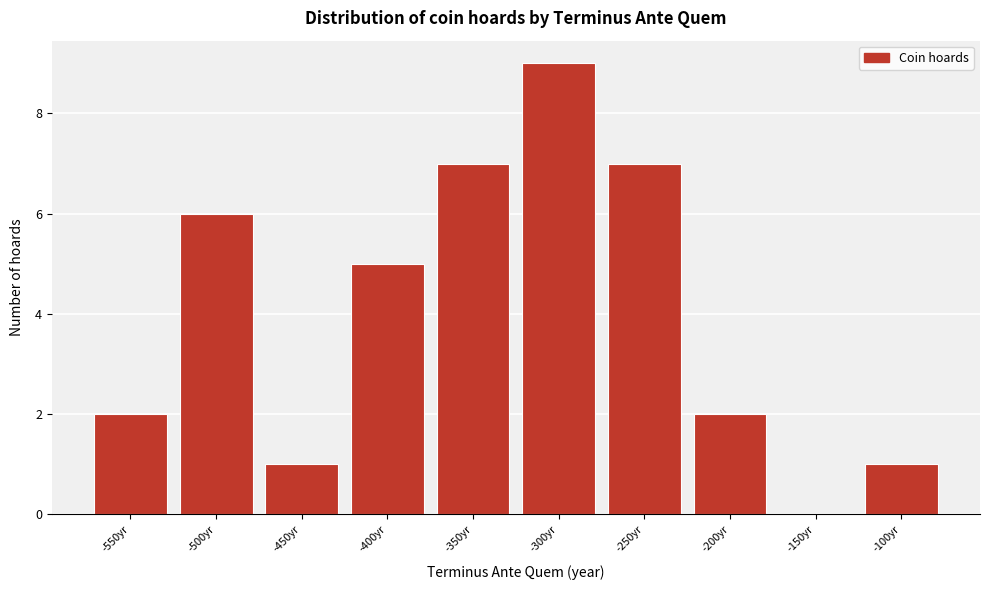

Reading left to right, transcribe all the data shown in this chart.

-550yr=2	-500yr=6	-450yr=1	-400yr=5	-350yr=7	-300yr=9	-250yr=7	-200yr=2	-150yr=0	-100yr=1